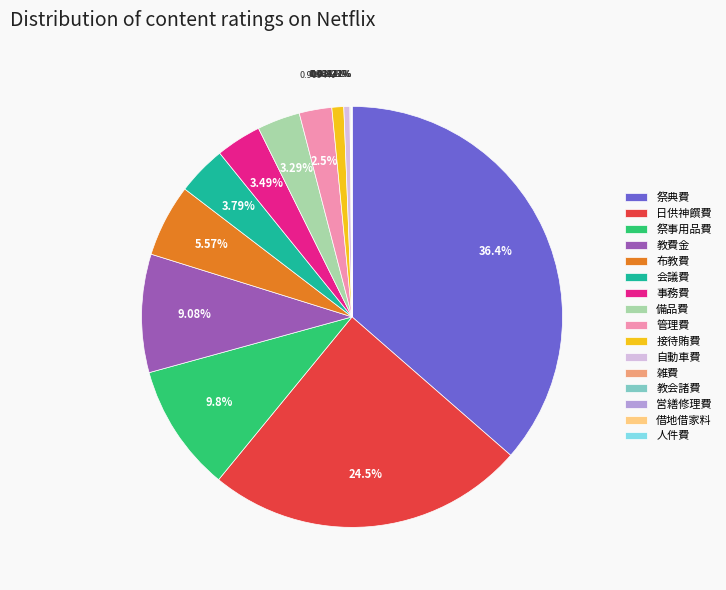

How much of the chart is everything except 日供神饌費?

75.5%